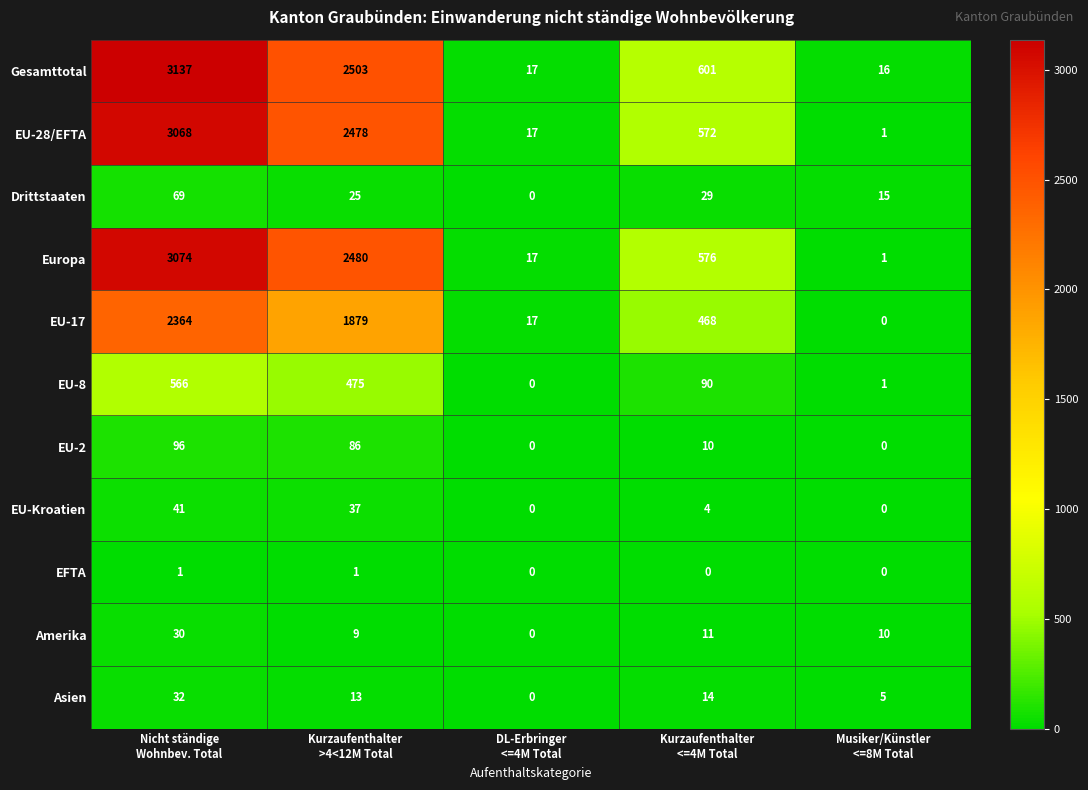

What is the difference between the second highest and second lowest values in the Drittstaaten series?

14